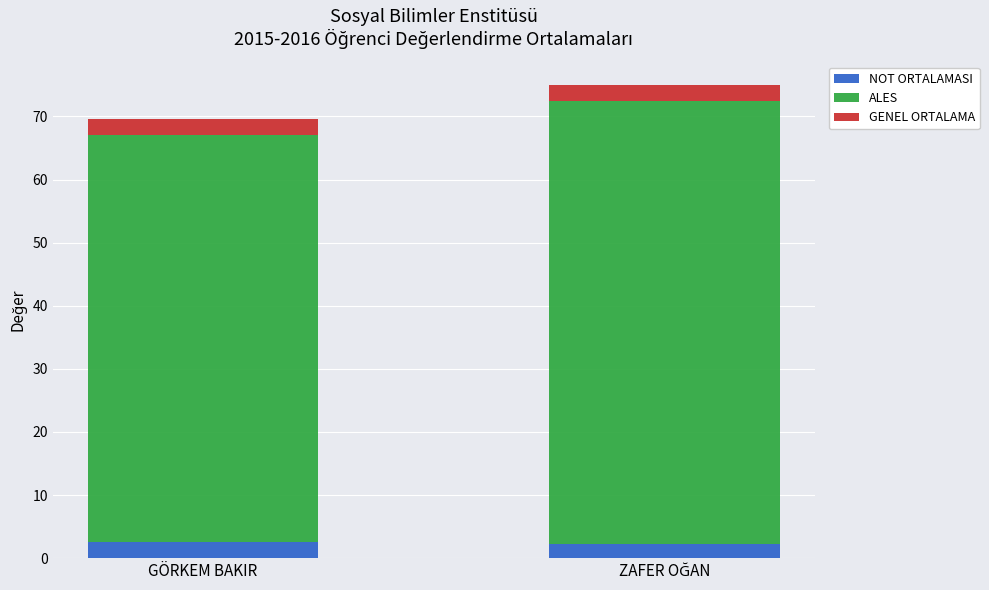

What is the maximum value for NOT ORTALAMASI?

2.6